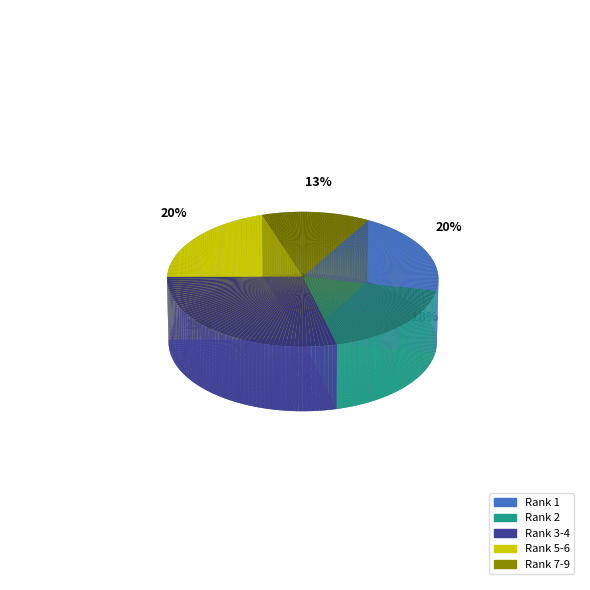

Is it true that Sgig74si Pvqfdryi is 27% of the pie?

False